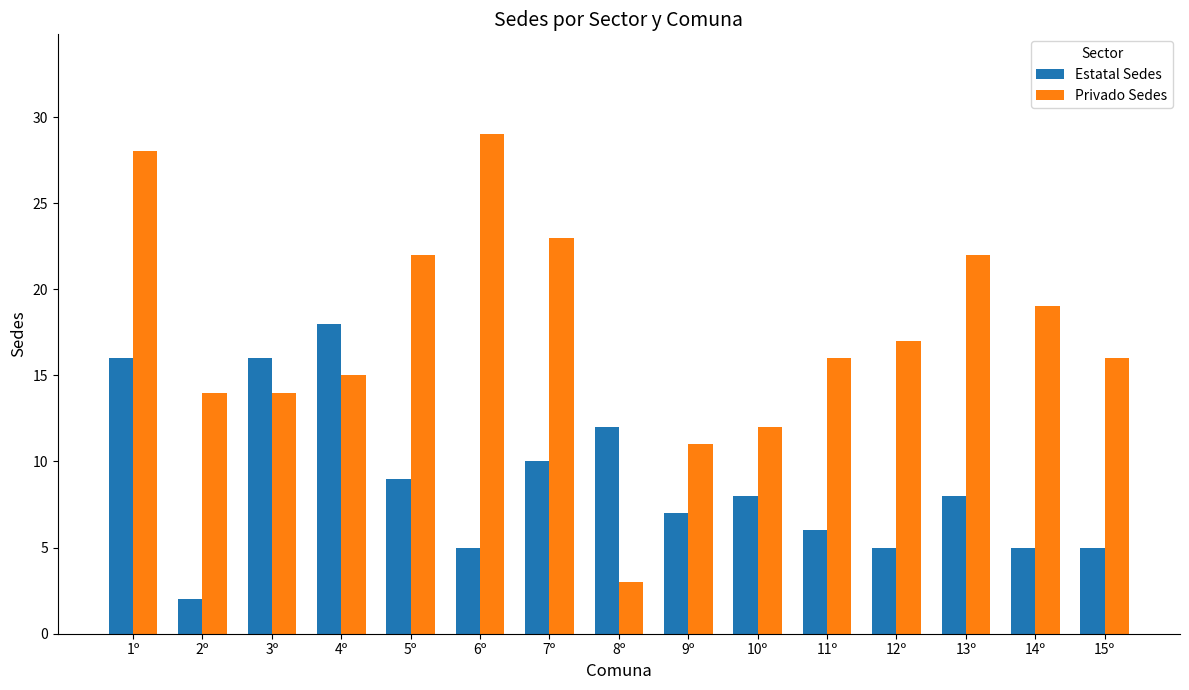

Which series has the largest total across all categories?

Privado Sedes